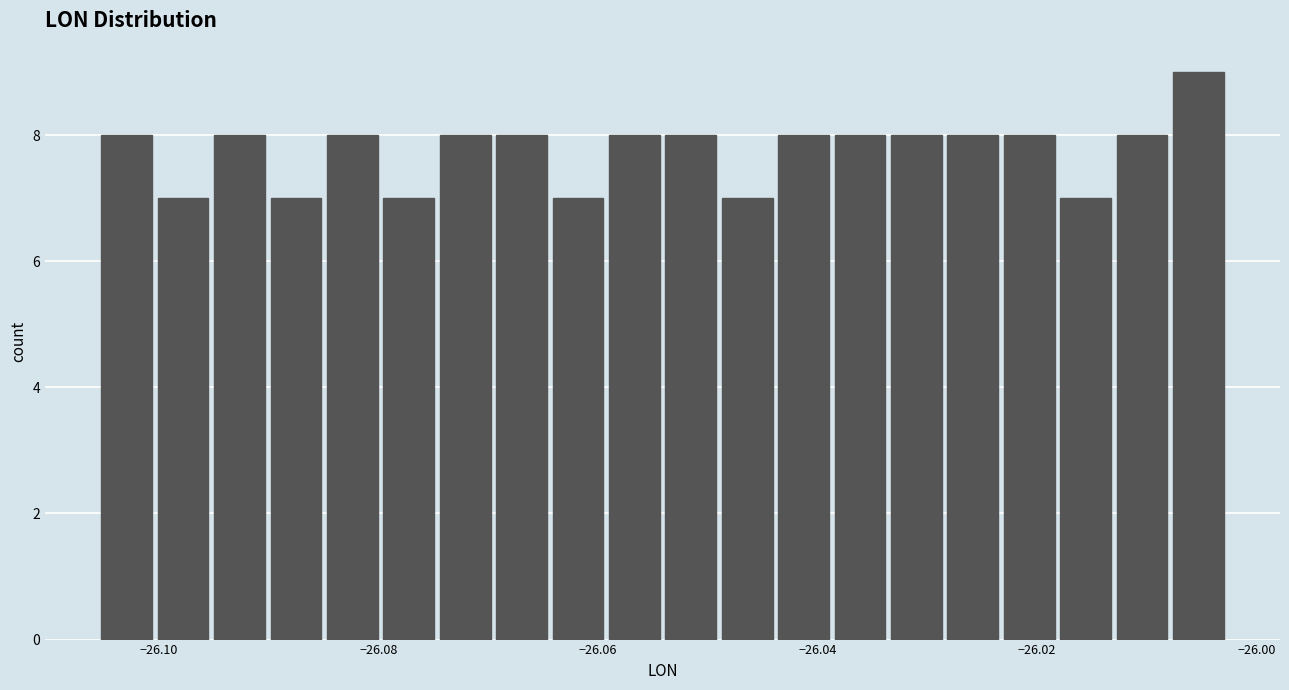

Read against the x-axis, roughly where is the centre of the tallest bar?

-26.006